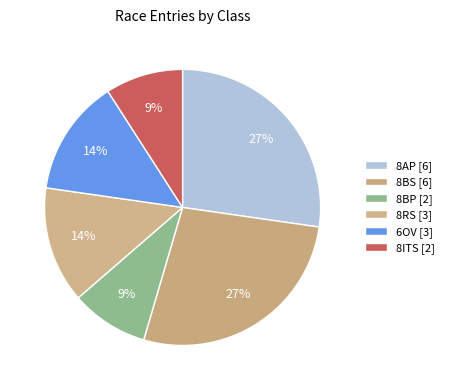

Which slice is the largest?

8AP